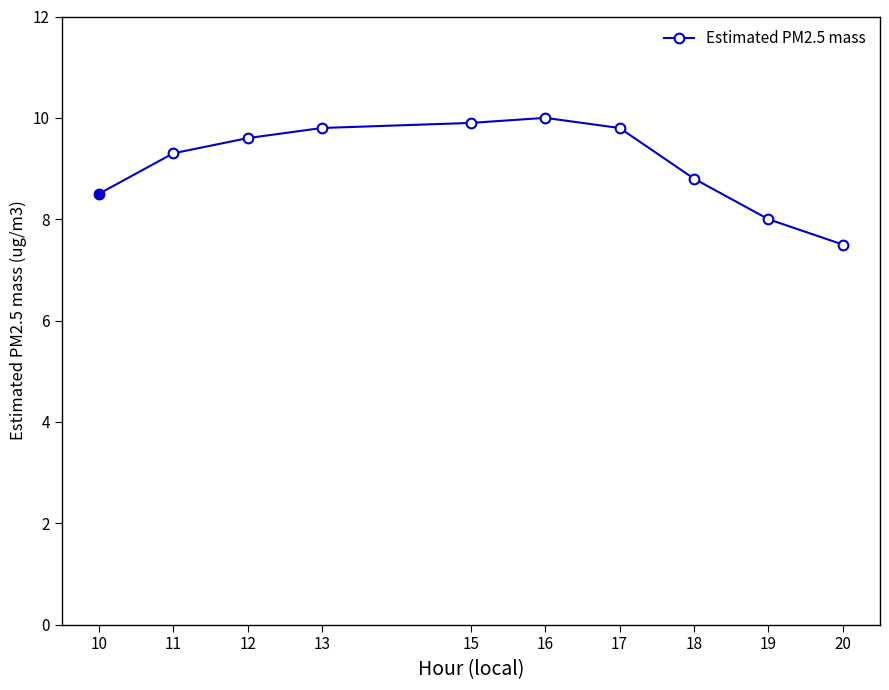

What is the sum of the values at 20 and 10?

16.0